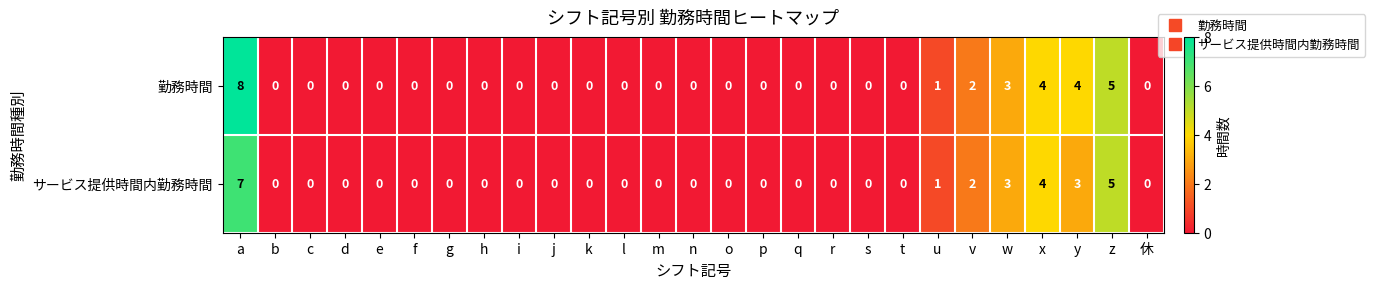

What is the maximum value for サービス提供時間内勤務時間?

7